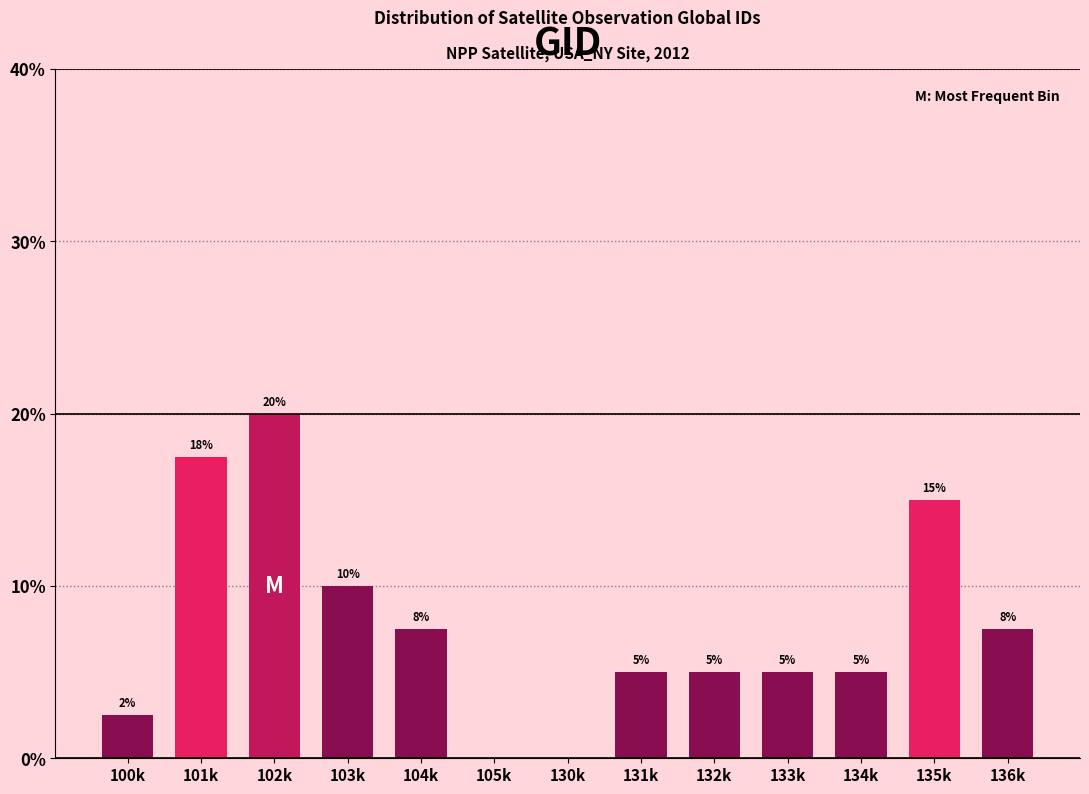

What is the change in value from 130k to 131k?

+5.0